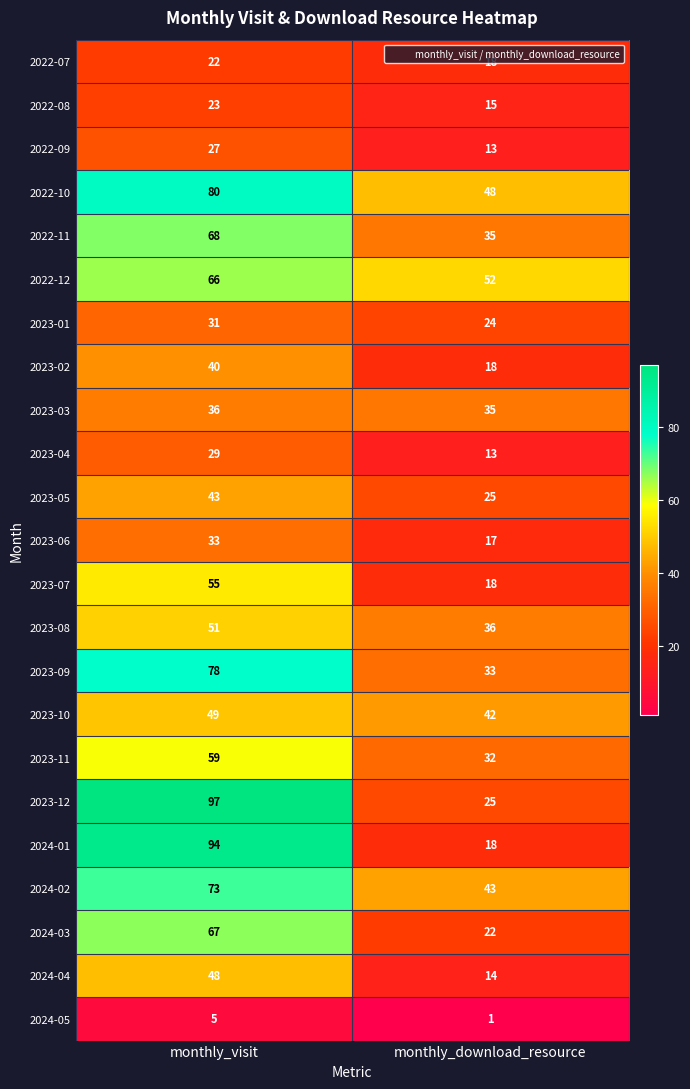

What value does the 2022-10 series have at monthly_download_resource, to the nearest 10?

50